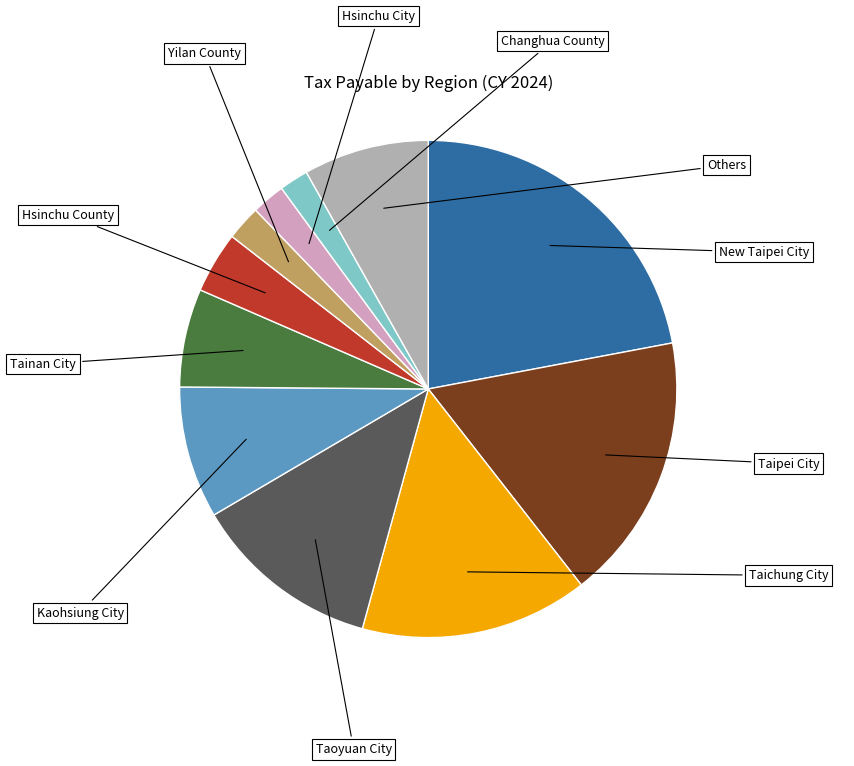

Does Taipei City represent more than half of the total?

No